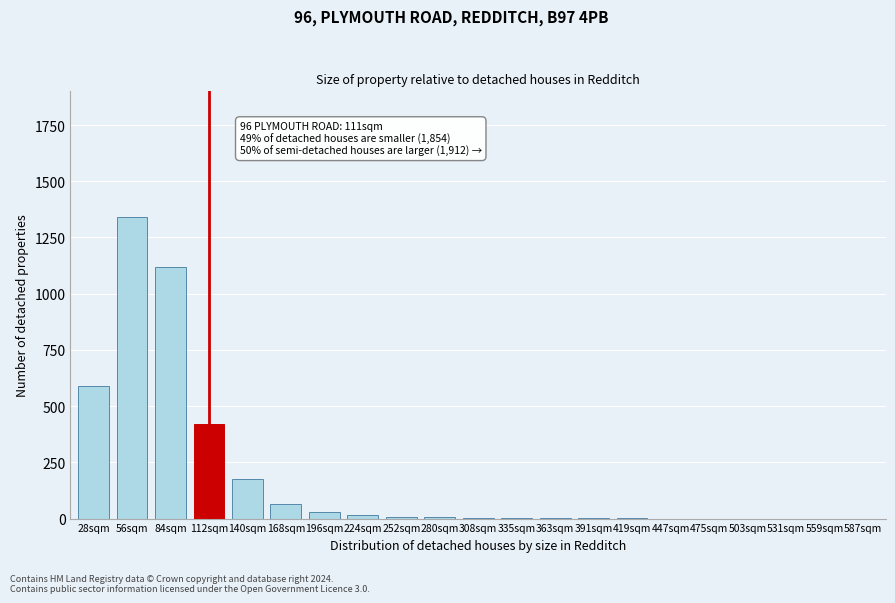

What is the change in value from 28sqm to 56sqm?

+750